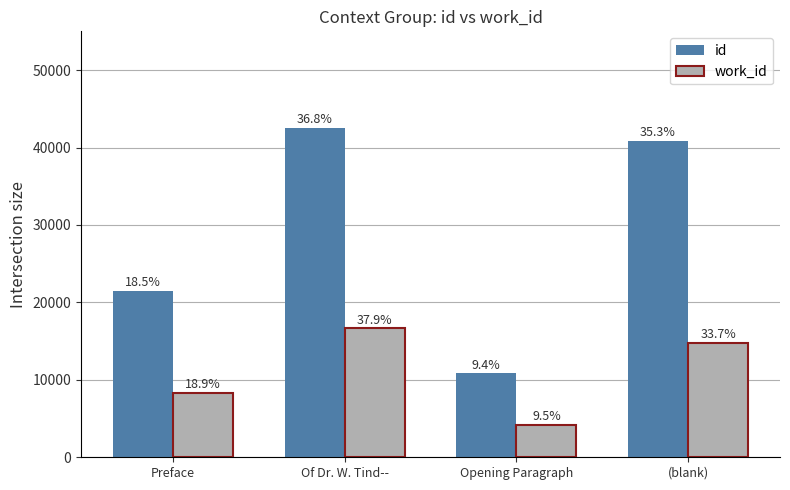

Does the chart contain any negative values?

No